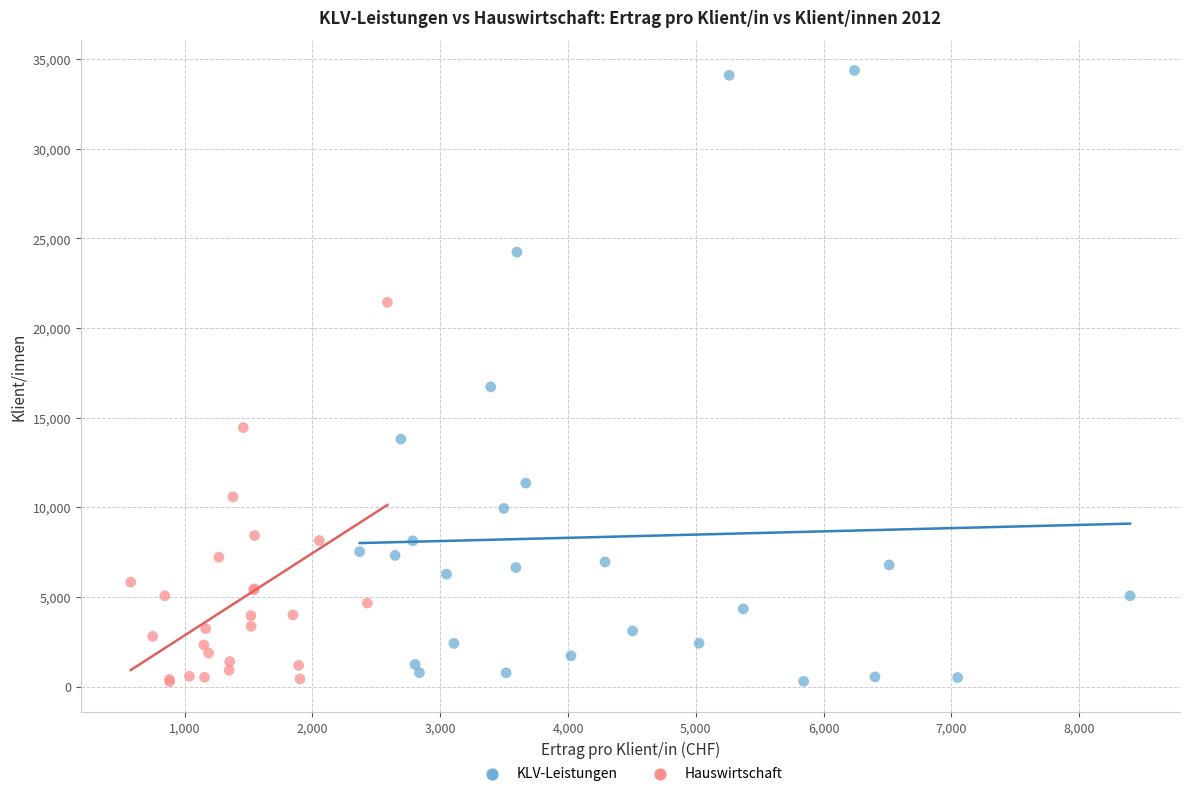

Which series contains the highest Y value?

KLV-Leistungen